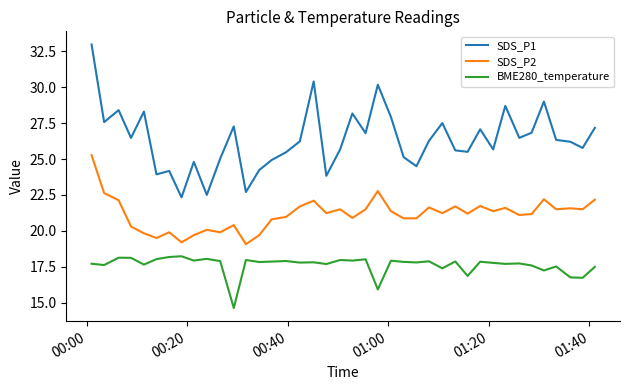

Rank the series by their maximum value, from highest to lowest.

SDS_P1, SDS_P2, BME280_temperature